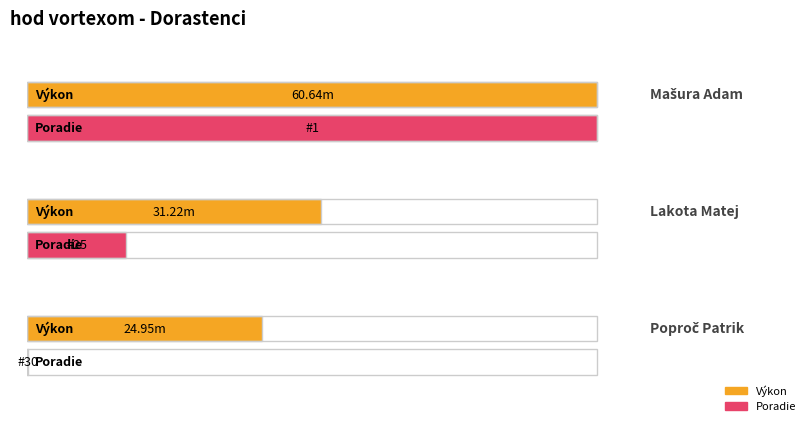

Reading left to right, what are all the values shown in this chart?

Výkon: 60.6	31.2	24.9
Poradie: 1.0	25.0	30.0